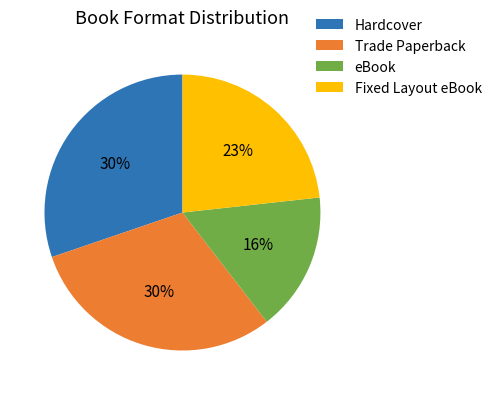

What is the ratio of the value at eBook to the value at Hardcover?

0.5